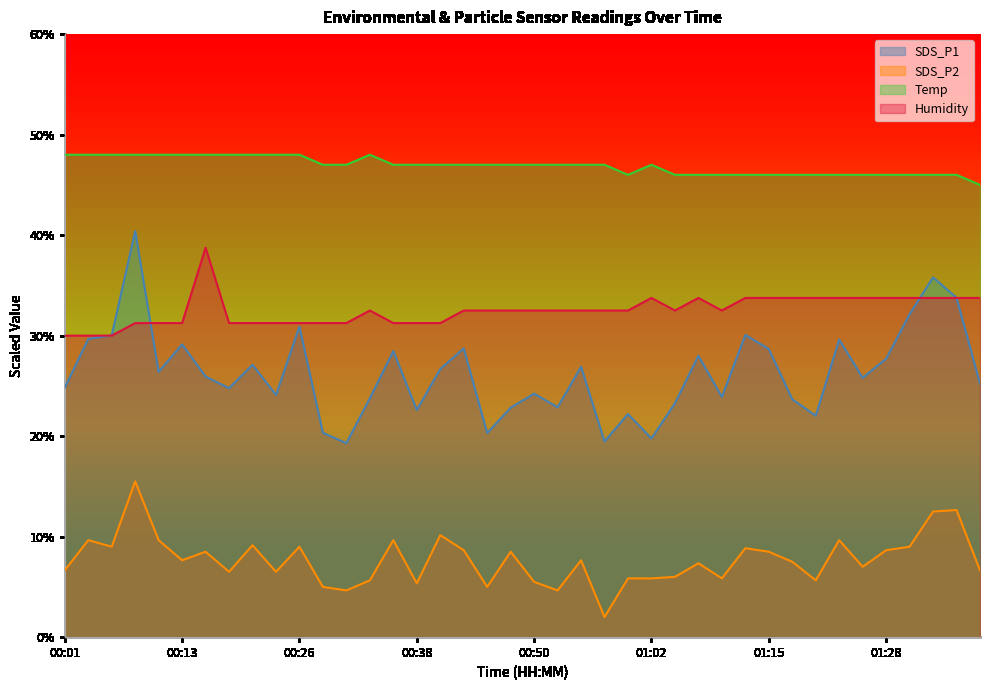

Between 00:18 and 00:23, which is larger?

00:18